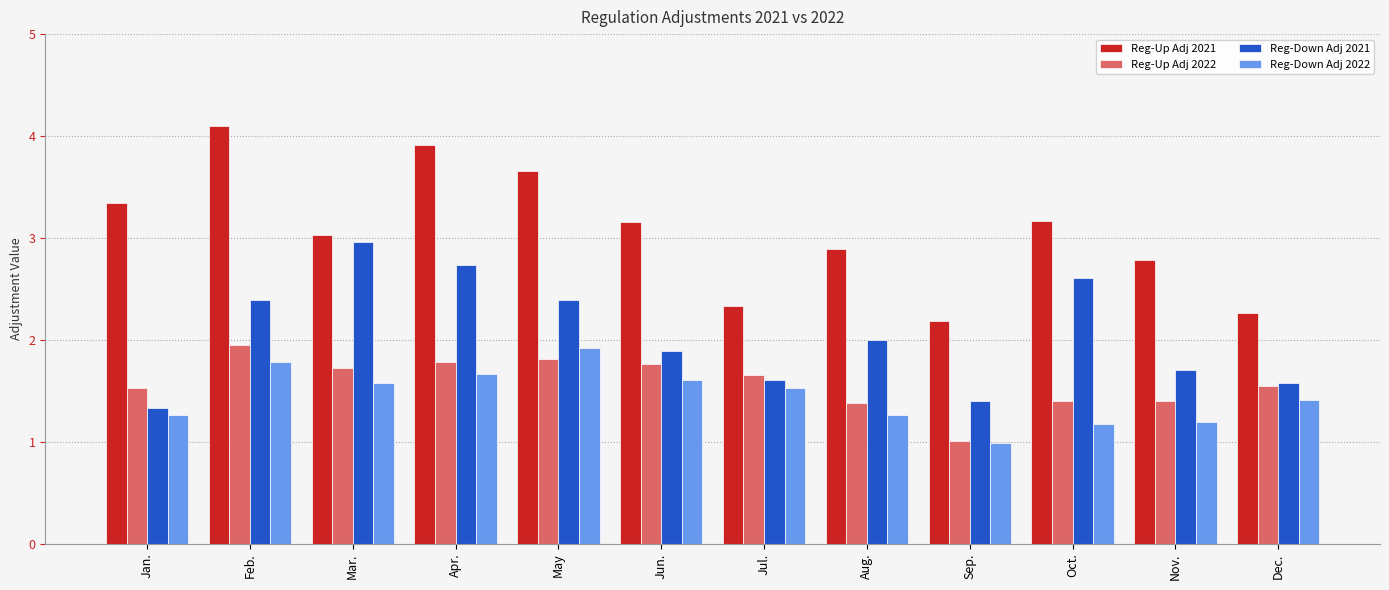

What is the value of the Reg-Down Adj 2021 bar at the 11th from the left?

1.7